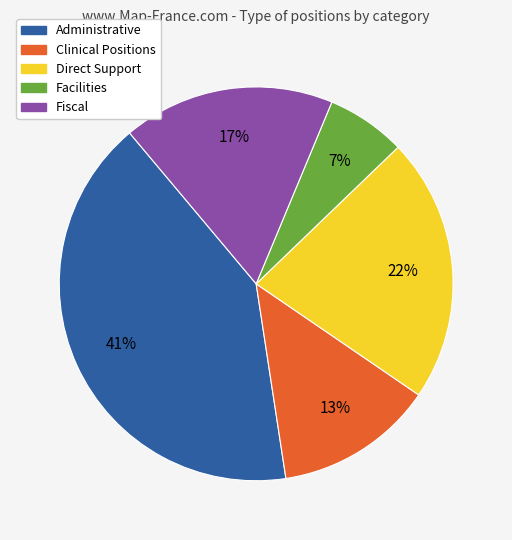

What is the ratio of the value at Fiscal to the value at Direct Support?

0.8